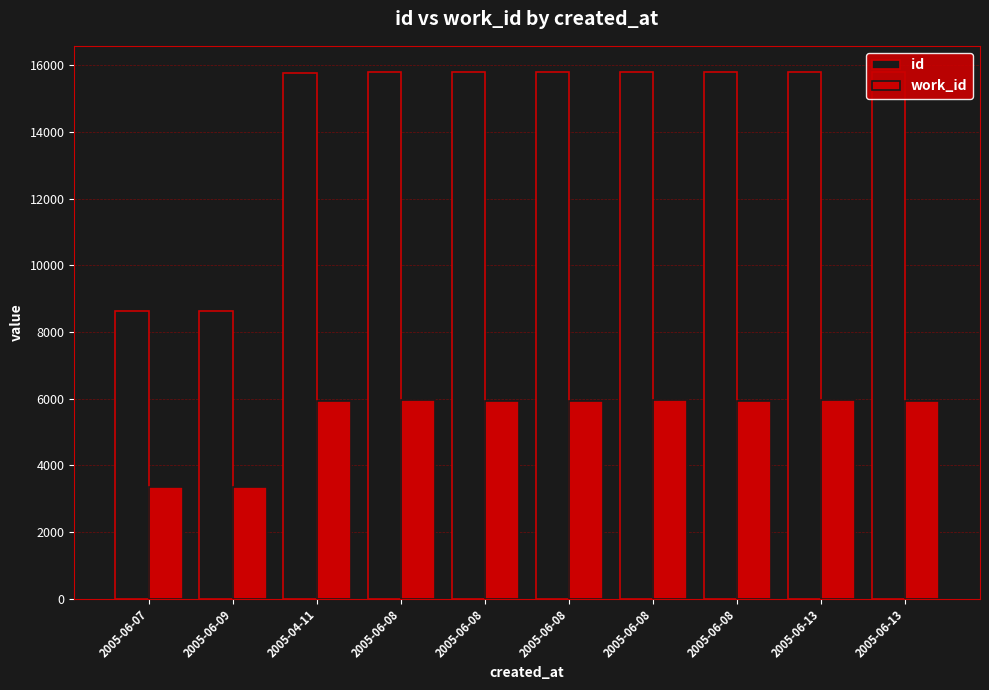

Count the number of data series in this chart.

2